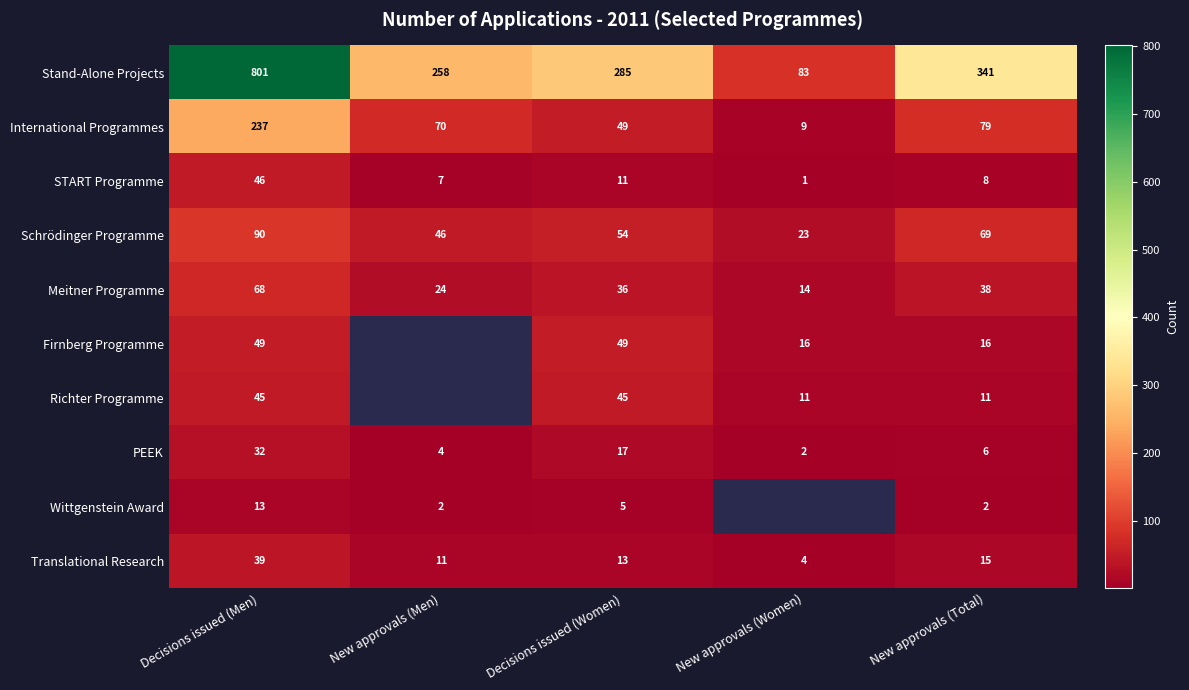

The Wittgenstein Award series shows 21.0 at Decisions issued (Men). True or false?

False